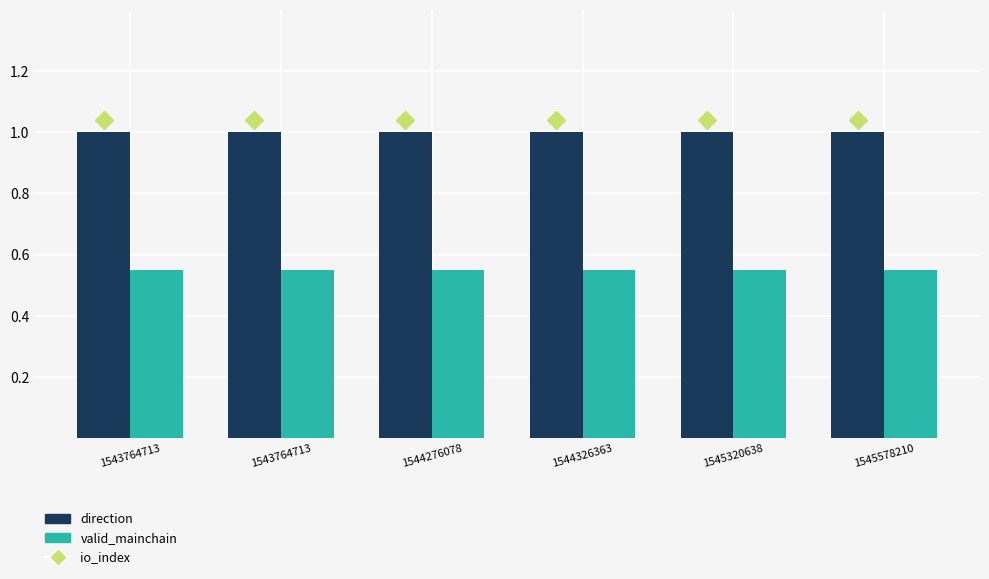

At how many categories does at least one series exceed 0?

6